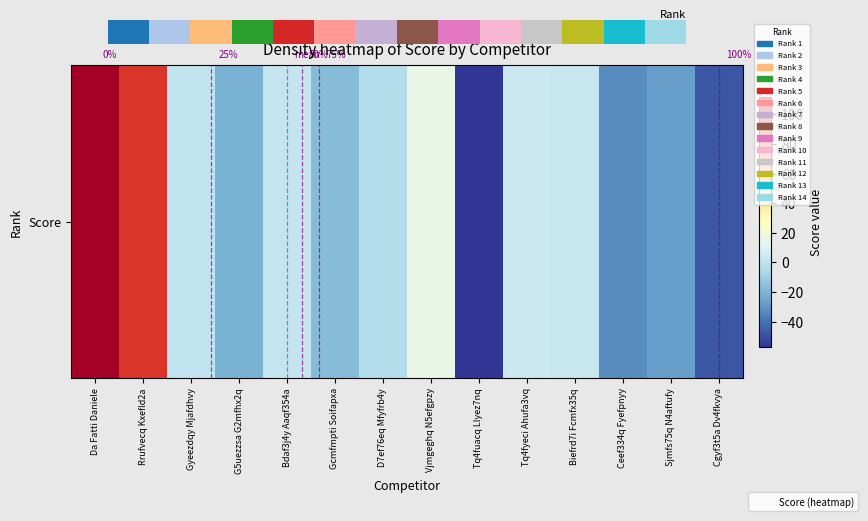

Which has a higher value, Tq4fyeci Ahufa3vq or D7ef76eq Mfyfrb4y?

Tq4fyeci Ahufa3vq